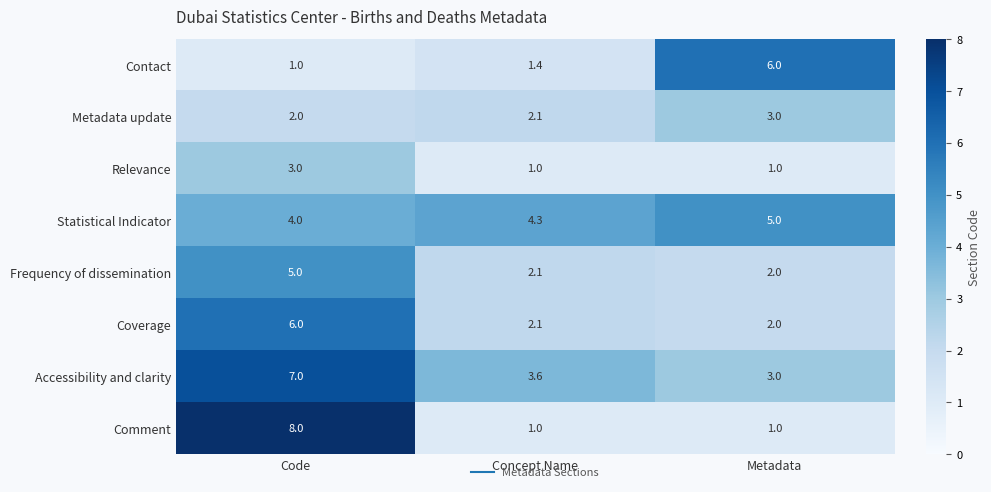

What is the minimum value shown in the chart?

1.0